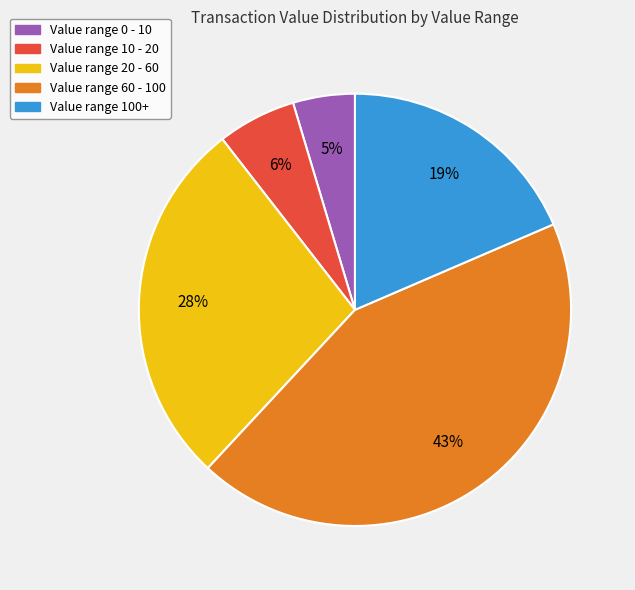

Is it true that Value range 0 - 10 is 17% of the pie?

False